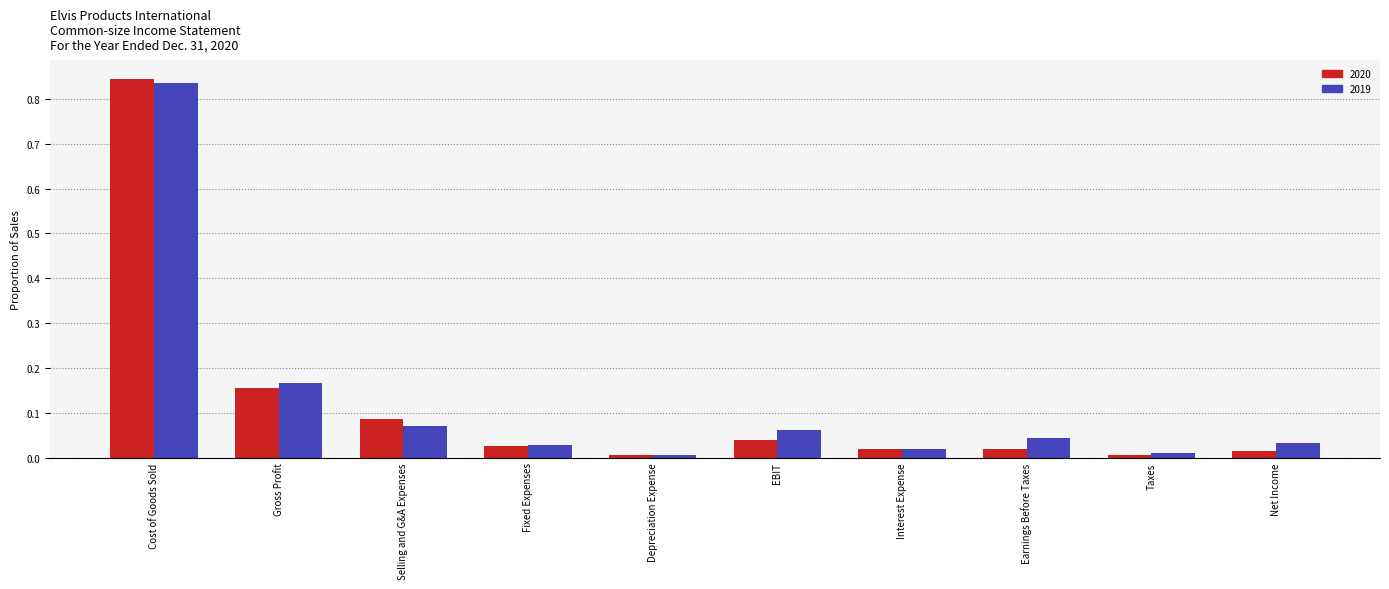

What is the sum of all 2020 values?

1.2